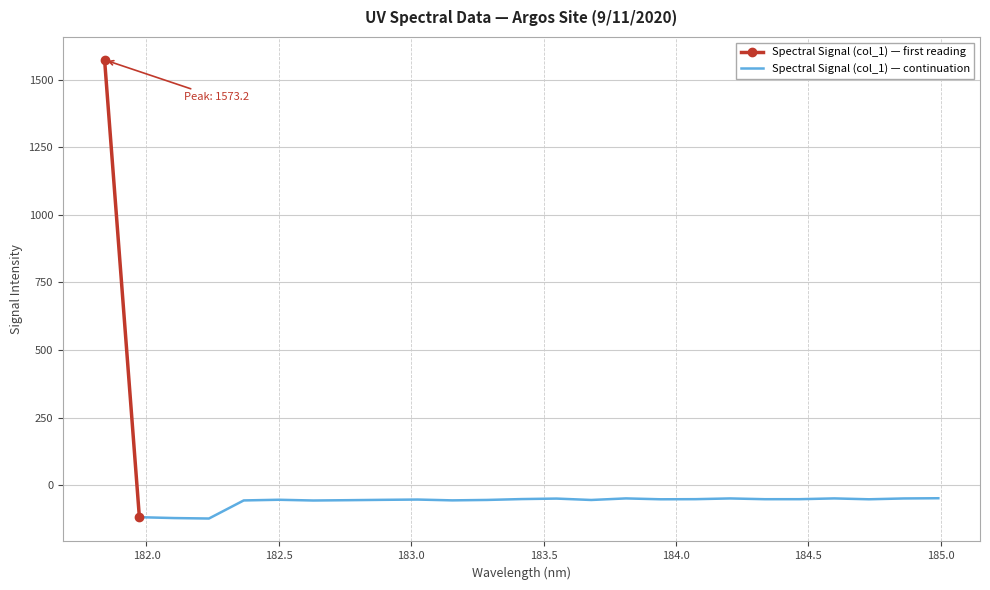

The value at 183.9423730432 is -51.8. True or false?

True